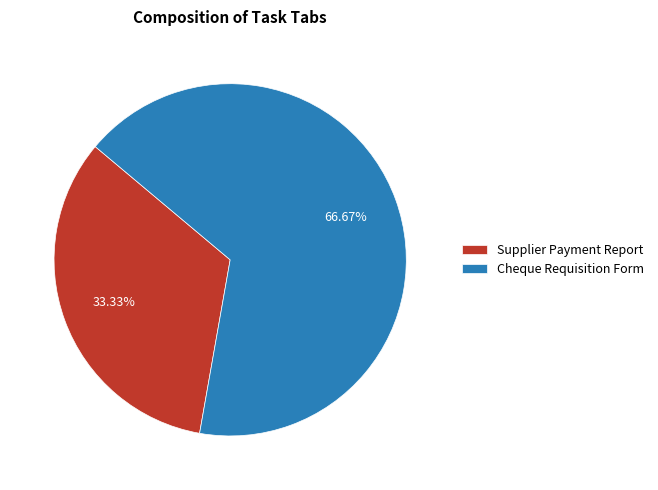

Which slice is the largest?

Cheque Requisition Form